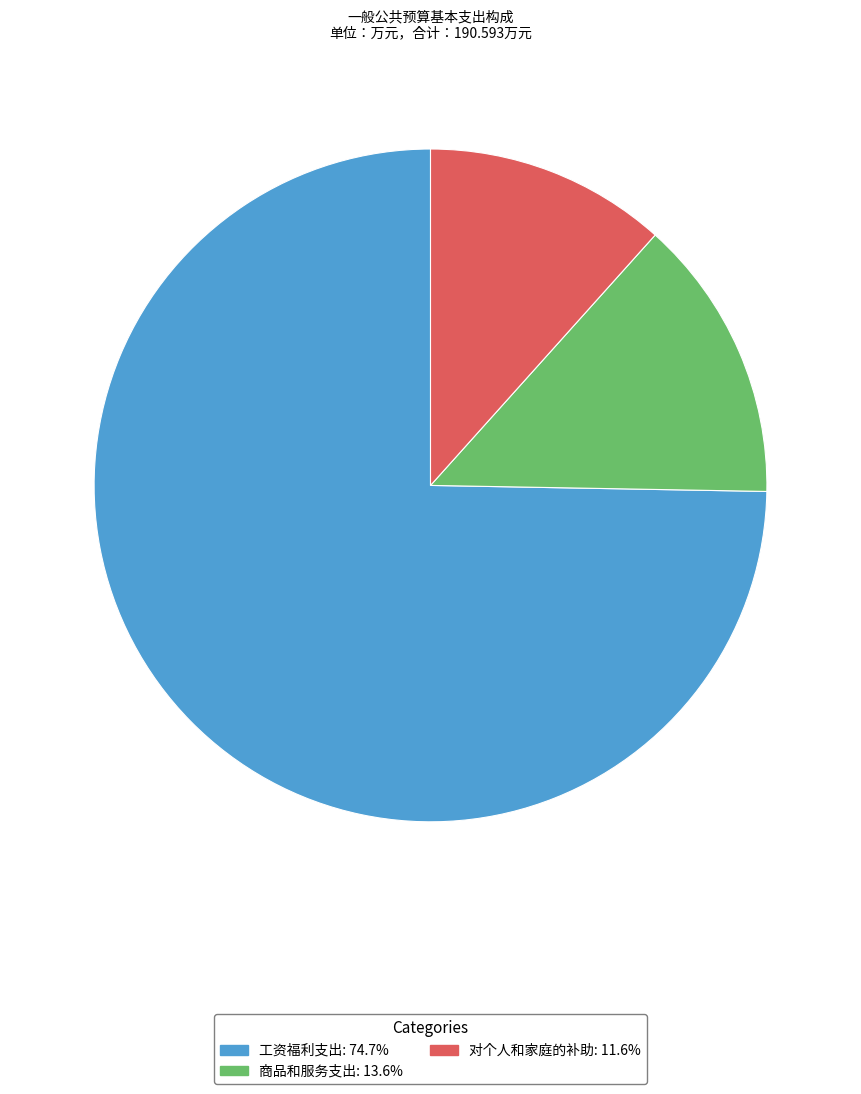

Approximately how many times larger is the value at 对个人和家庭的补助 compared to 商品和服务支出?

0.9